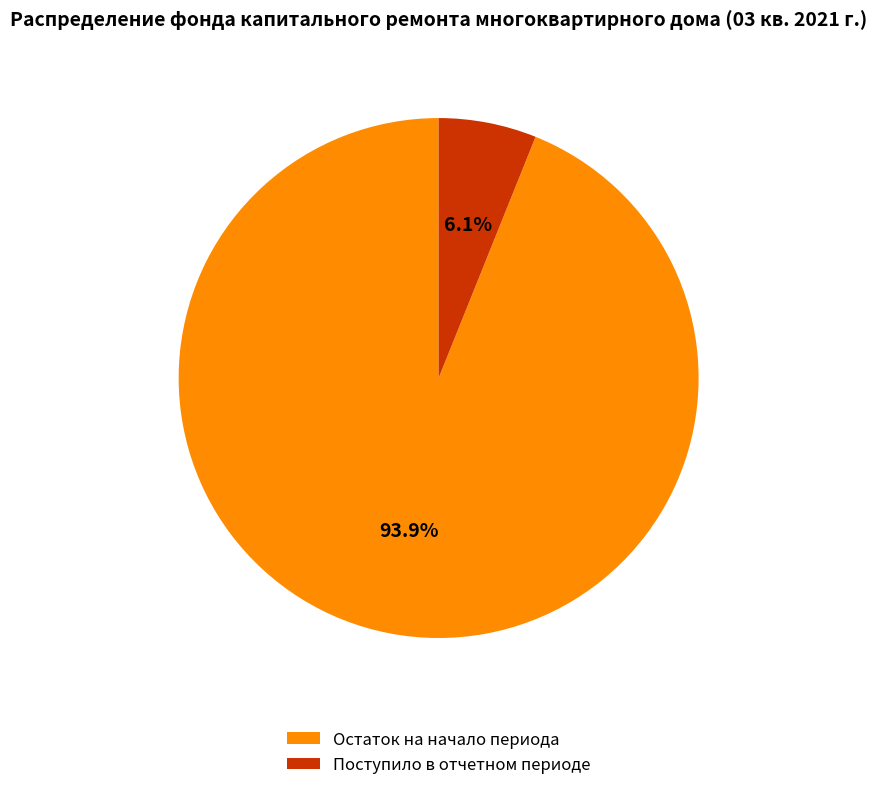

Which category has the biggest portion of the pie?

Остаток на начало периода